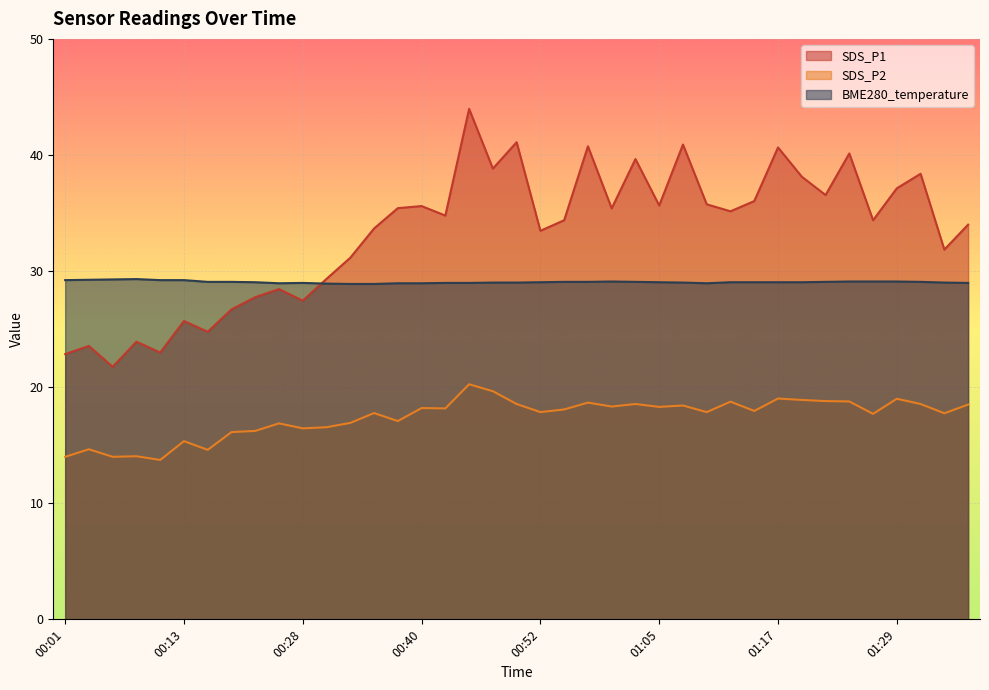

True or false: BME280_temperature has a value of 29.0 at 01:17.

True